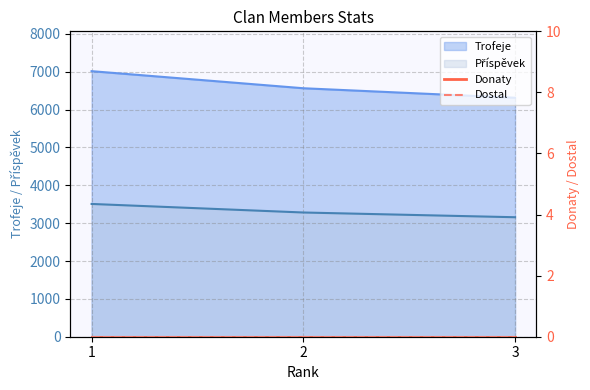

Read the Trofeje value at 3, to the nearest 10.

6310